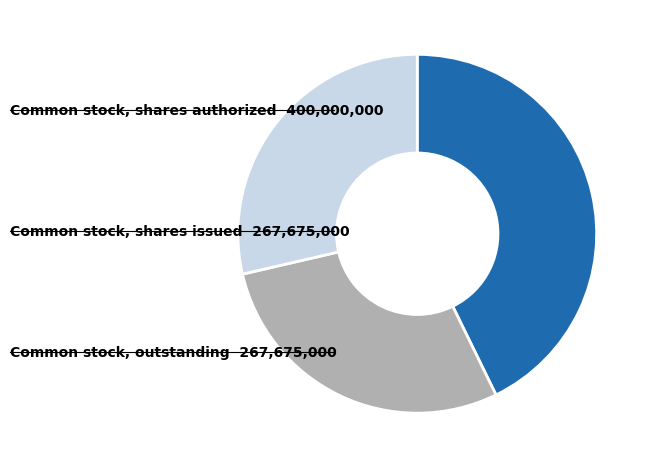

Is there any slice that represents more than half of the pie?

No